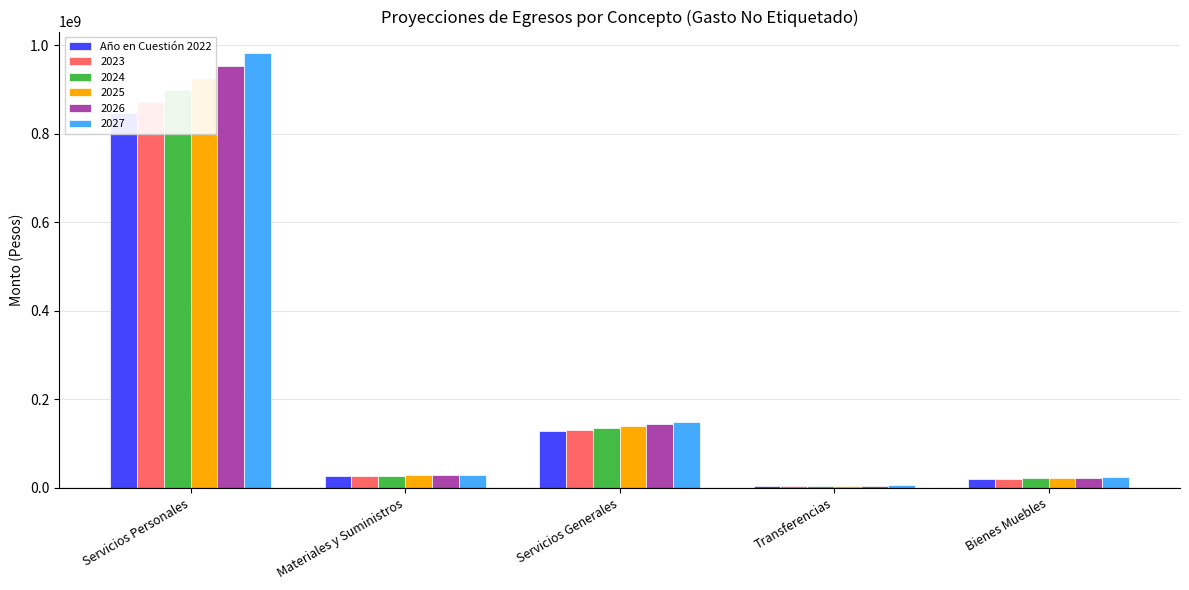

The value at Materiales y Suministros is 25935471.1. True or false?

True